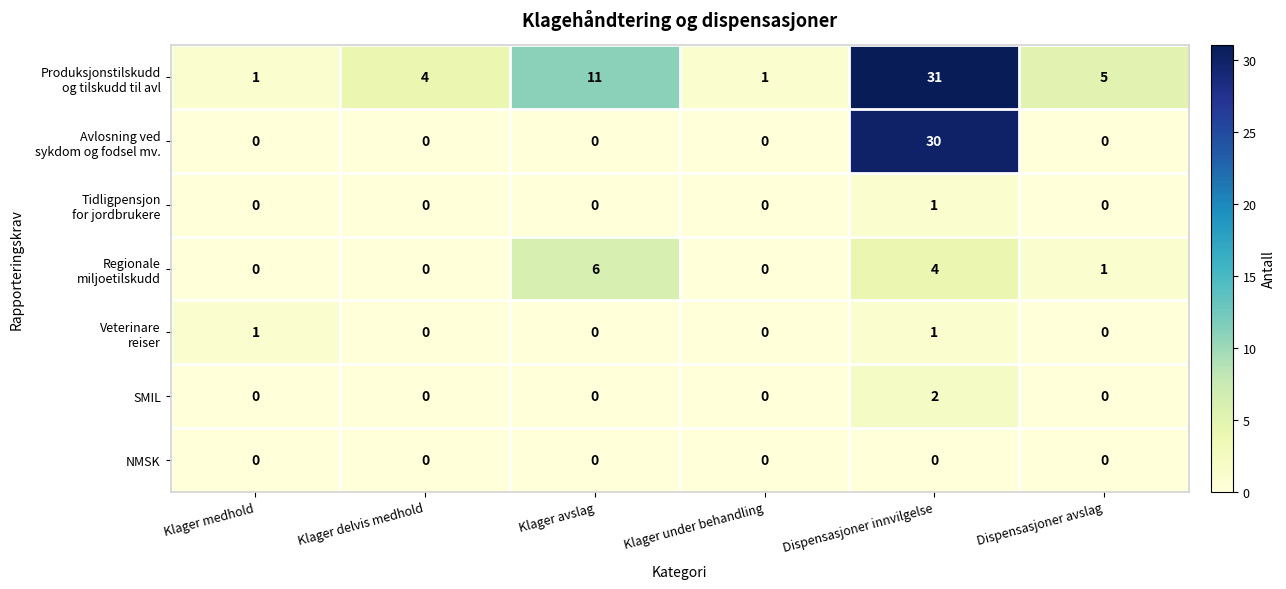

At which category is the sum across all series the highest?

Dispensasjoner innvilgelse